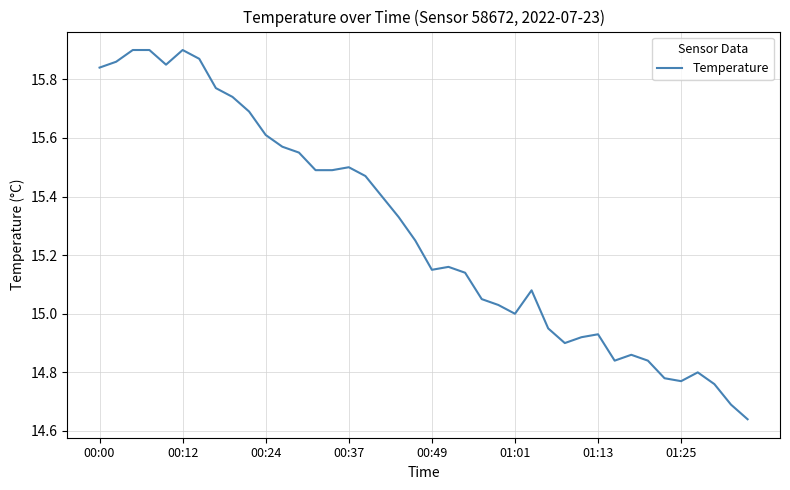

What is the difference between the maximum and minimum values?

1.3